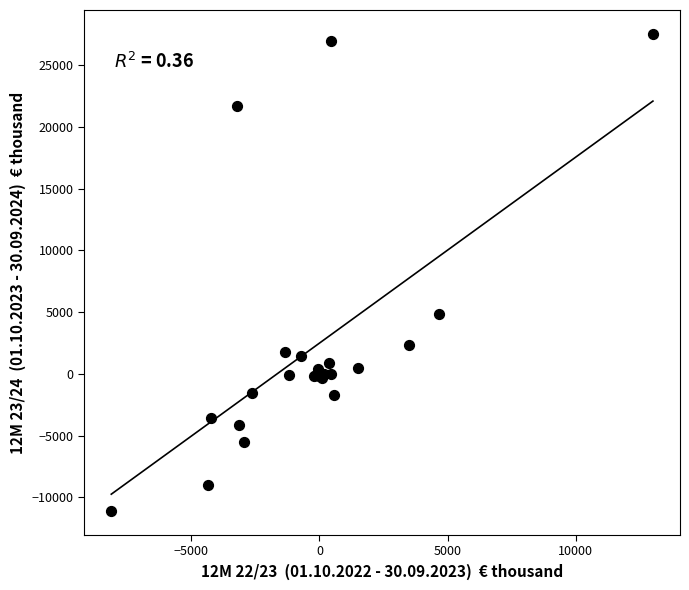

What Y value in the scatter plot is closest to 8223?

4823